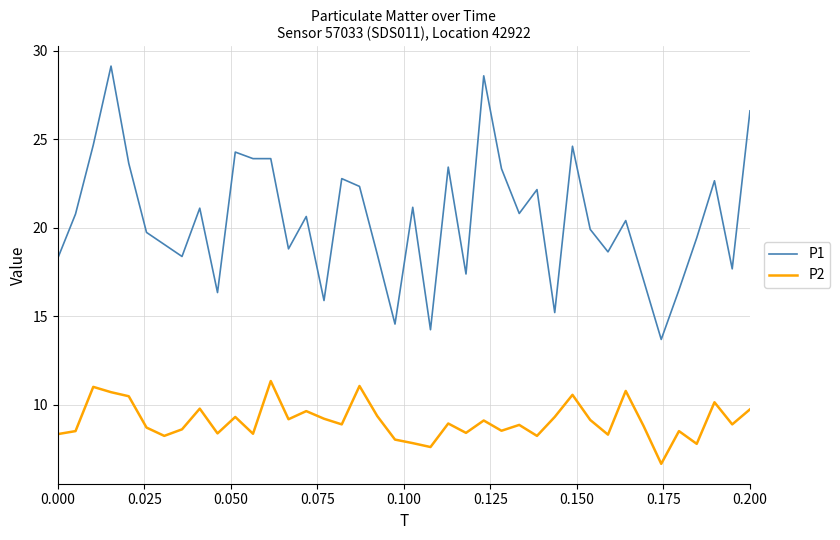

Which series has the widest spread of values?

P1